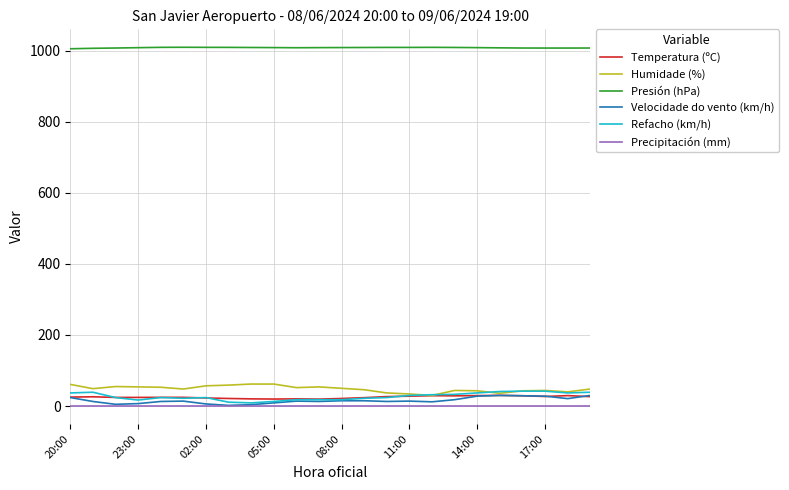

True or false: Presión (hPa) and Refacho (km/h) intersect in this chart.

False